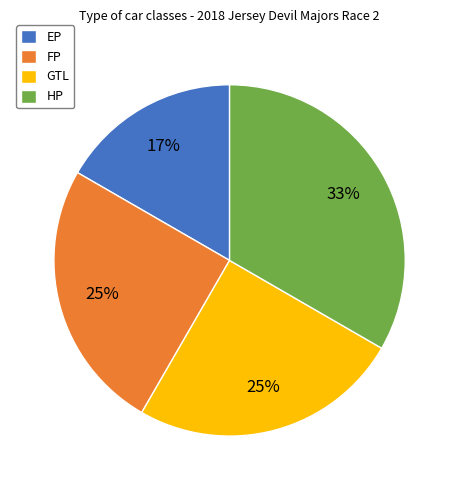

Do FP and HP together represent more than half of the pie?

Yes